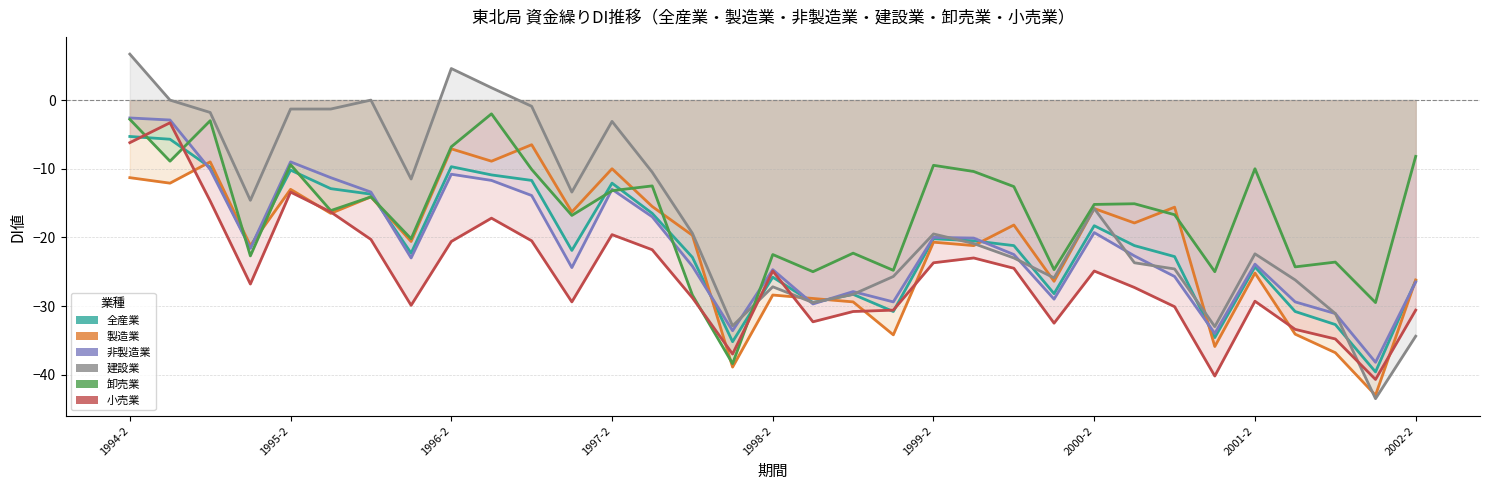

The value of 小売業 at 26 is -30.1. True or false?

True